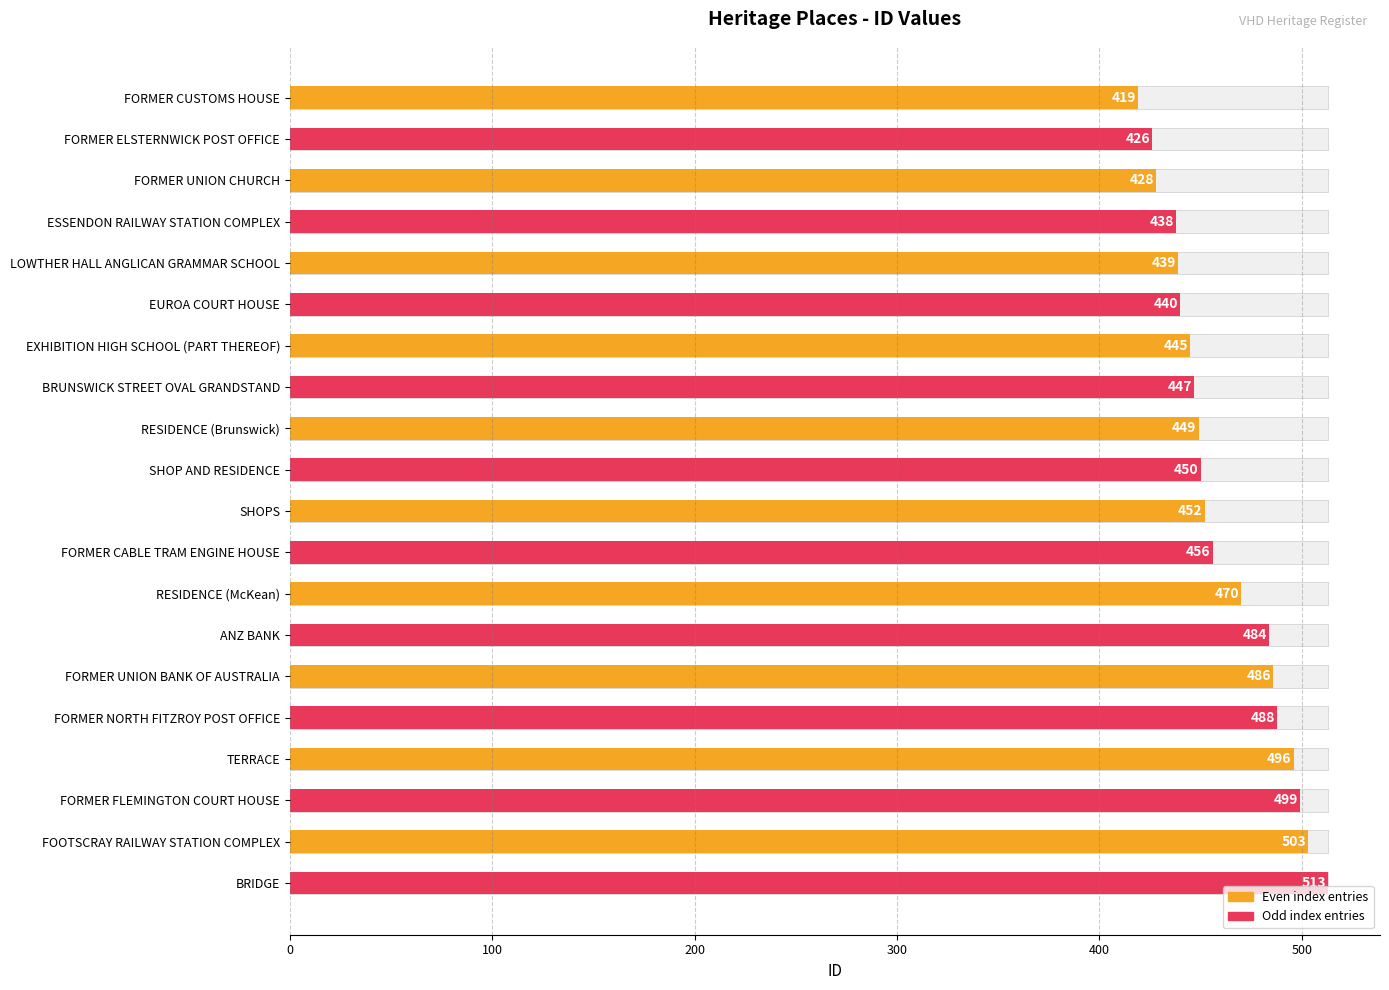

The value at SHOPS is 761. True or false?

False